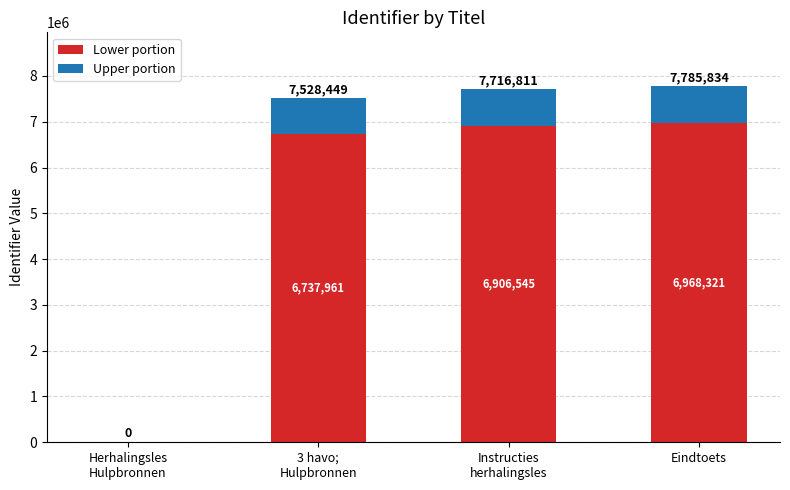

Are the bars horizontal?

No